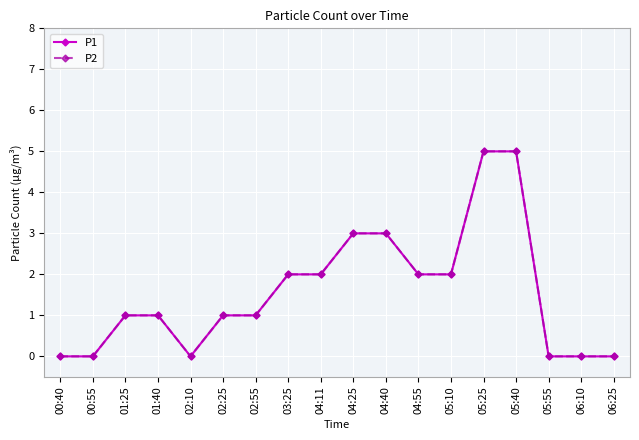

Reading left to right, extract all data points from this chart.

P1: 0	0	1	1	0	1	1	2	2	3	3	2	2	5	5	0	0	0
P2: 0	0	1	1	0	1	1	2	2	3	3	2	2	5	5	0	0	0